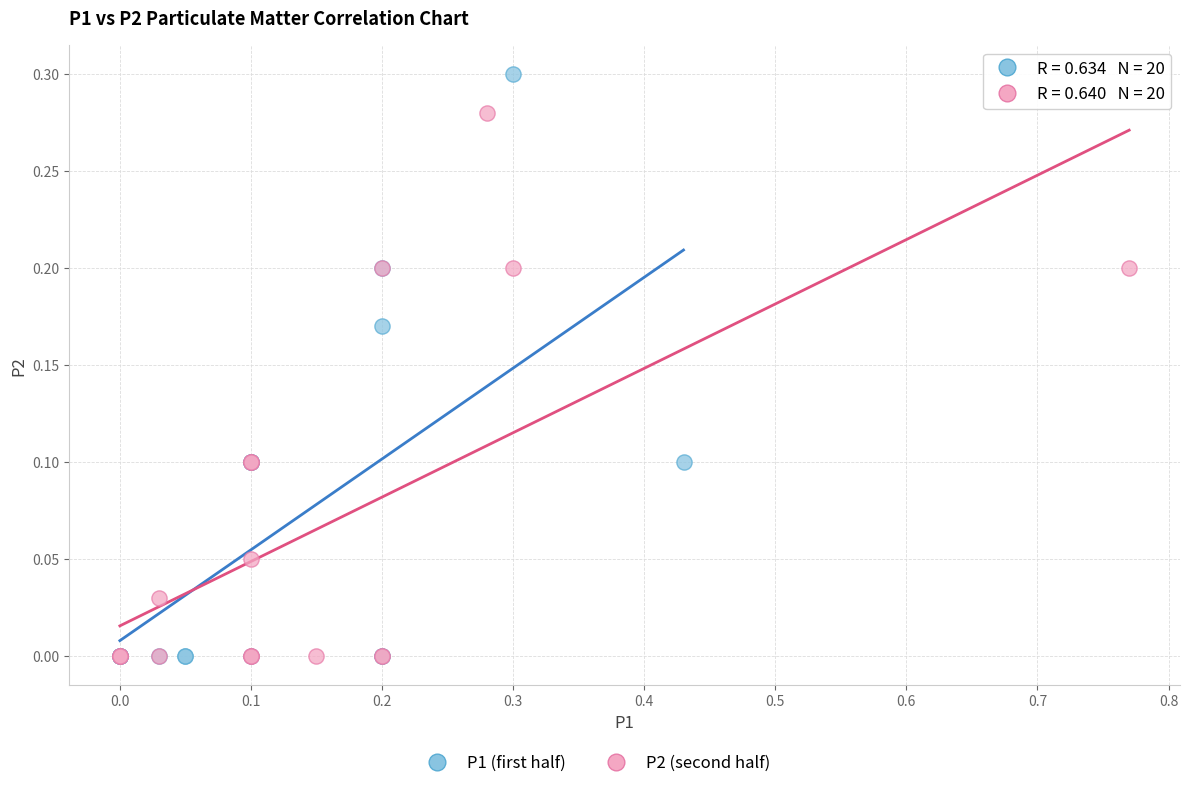

Which series contains the highest Y value?

P1 (first half)